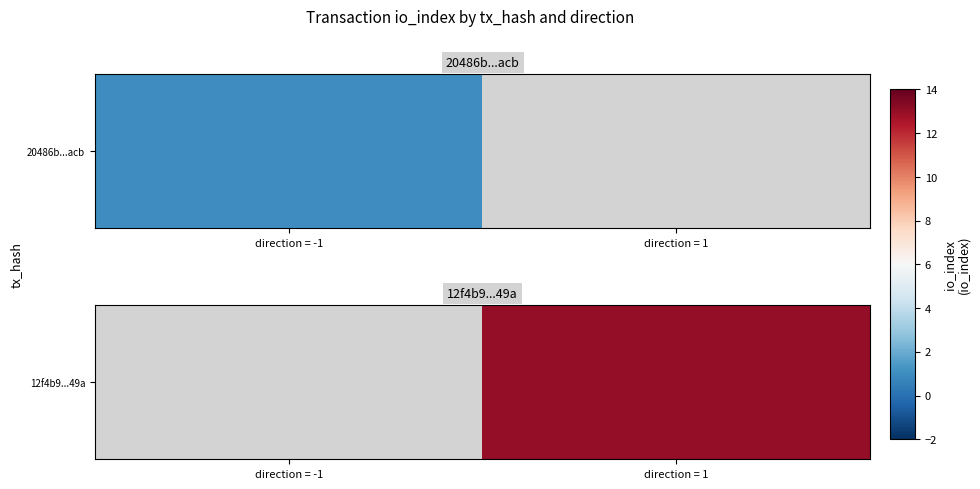

How many categories are shown in the chart?

2